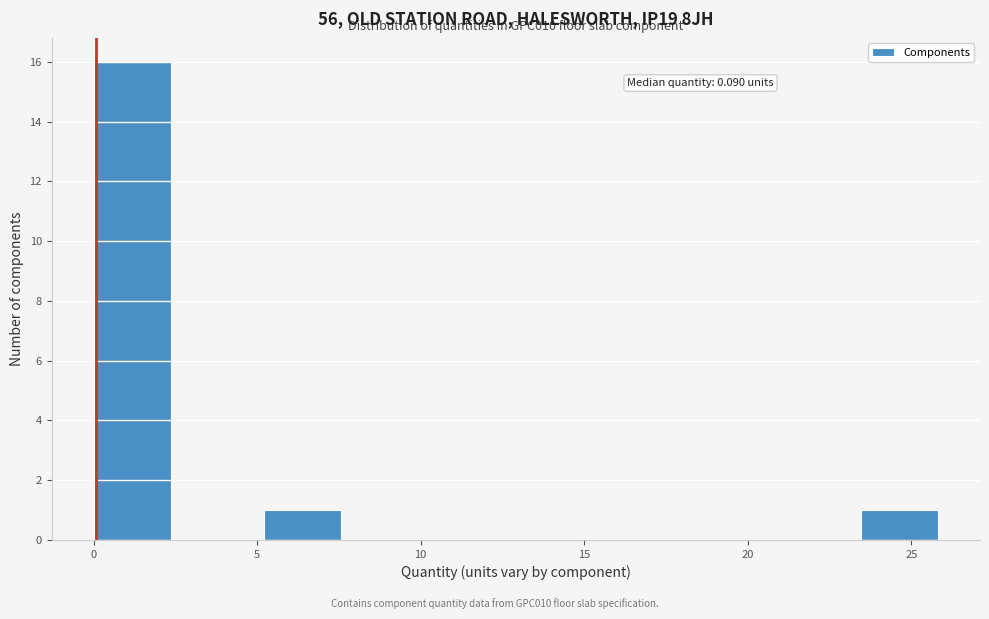

Over which range of the x-axis is the bar tallest?

0.0 to 2.5